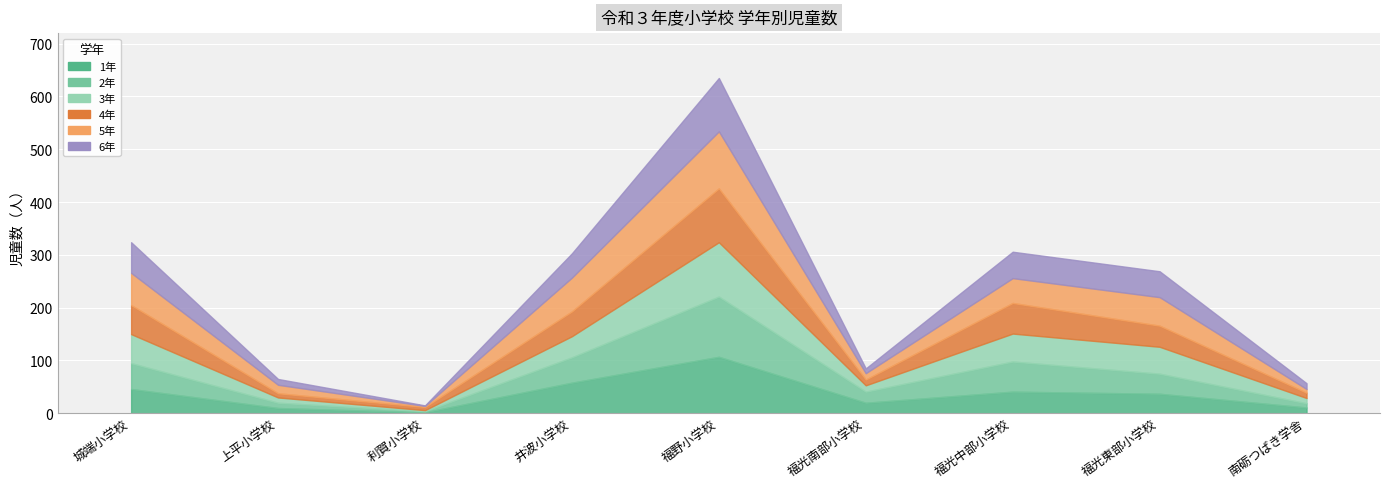

Which series has the largest range (max minus min)?

2年